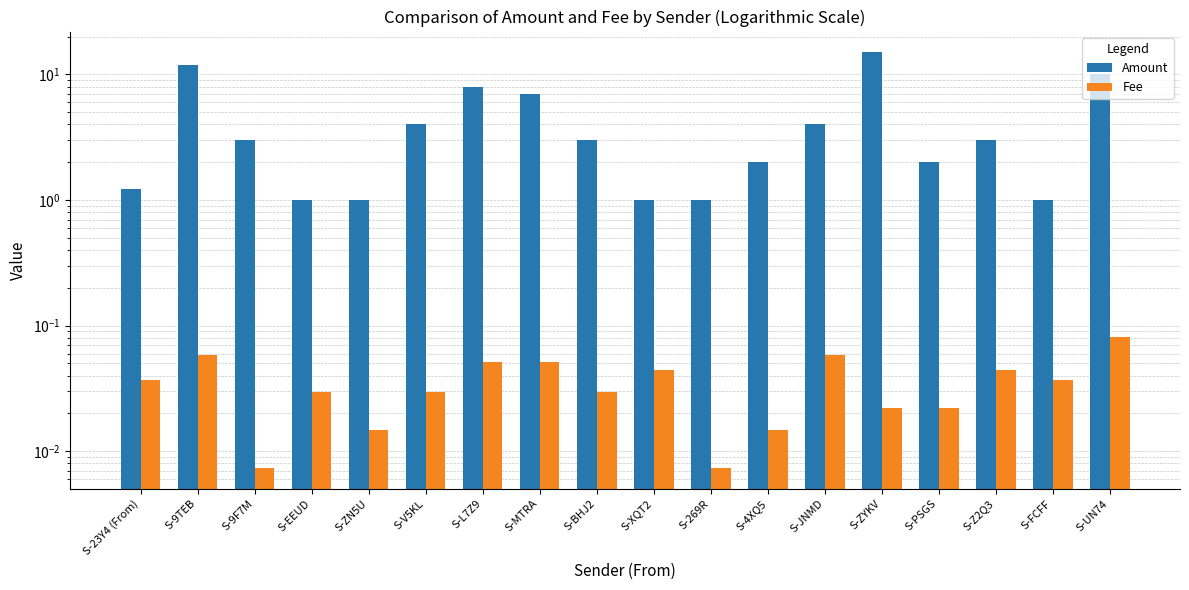

What is the label of the 5th bar from the left?

S-ZN5U